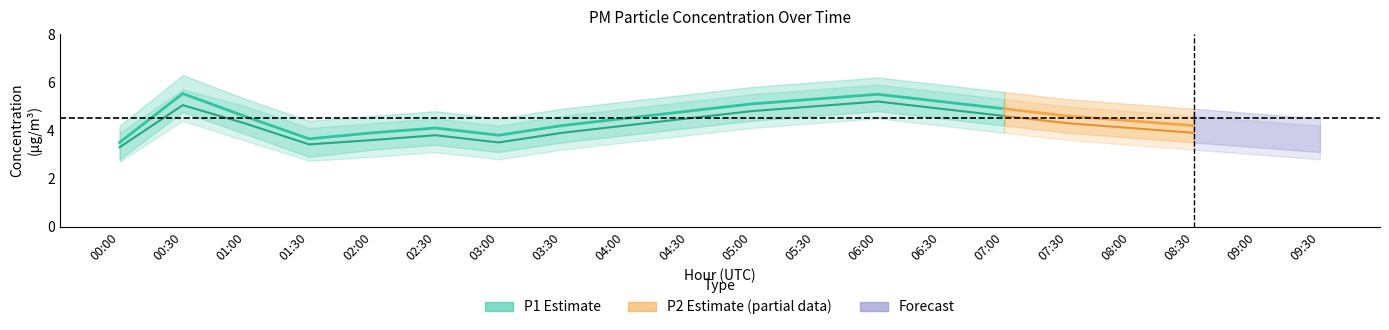

What is the label of the 7th point from the left?

03:00